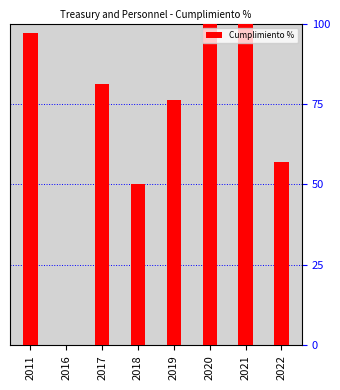

What is the sum of all values?

561.6